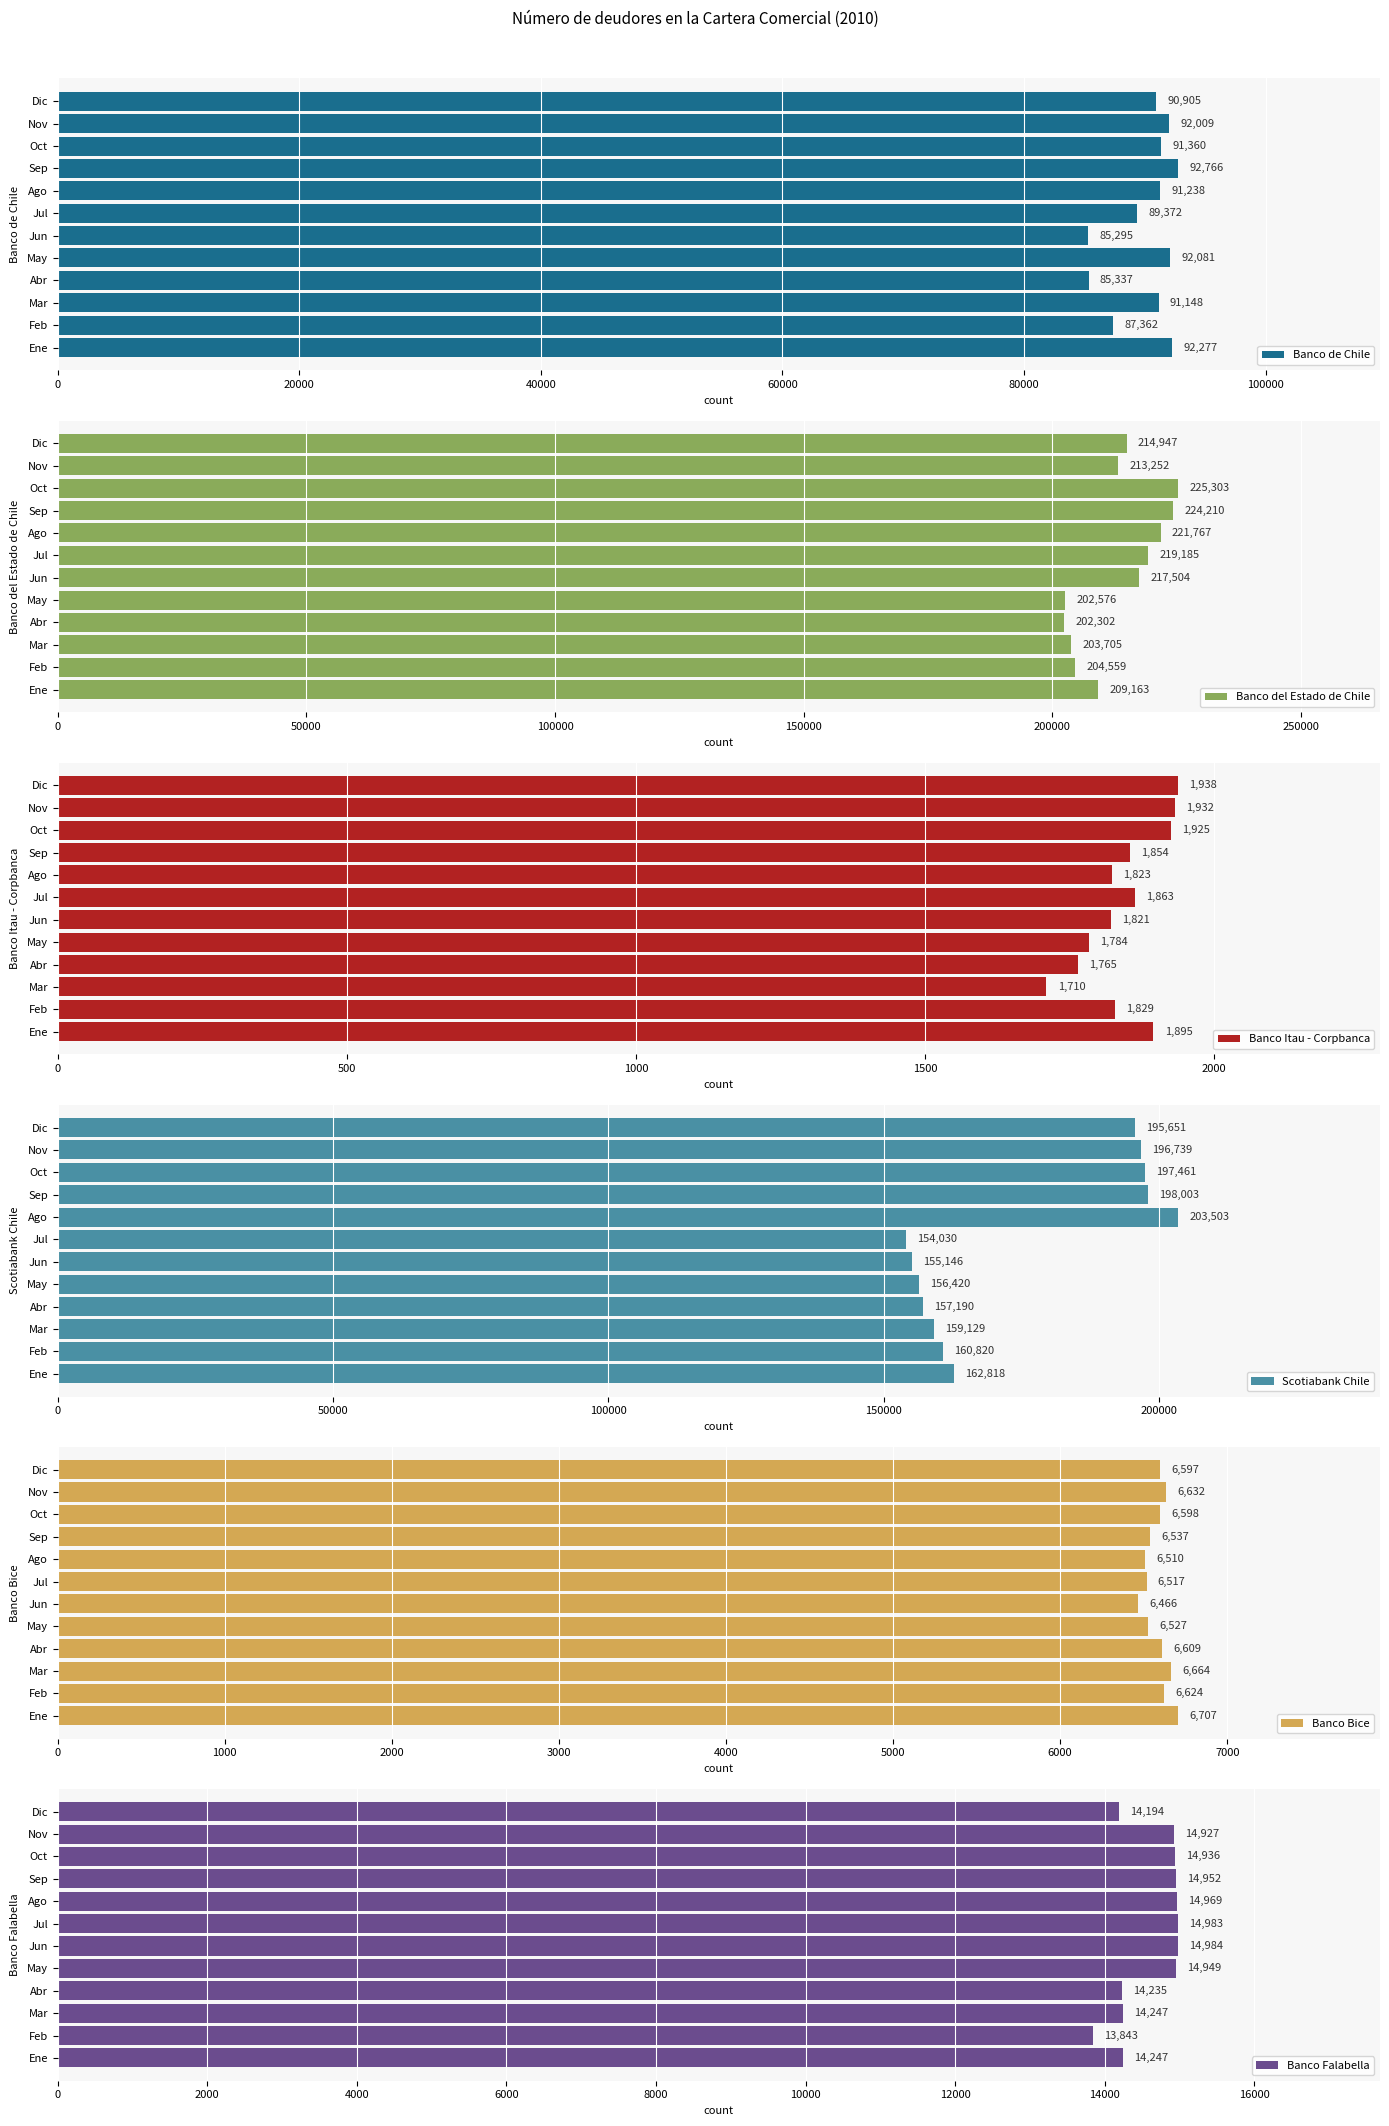

Reading left to right, list all the values displayed in this chart.

Banco de Chile: 92277	87362	91148	85337	92081	85295	89372	91238	92766	91360	92009	90905
Banco del Estado de Chile: 209163	204559	203705	202302	202576	217504	219185	221767	224210	225303	213252	214947
Banco Itau - Corpbanca: 1895	1829	1710	1765	1784	1821	1863	1823	1854	1925	1932	1938
Scotiabank Chile: 162818	160820	159129	157190	156420	155146	154030	203503	198003	197461	196739	195651
Banco Bice: 6707	6624	6664	6609	6527	6466	6517	6510	6537	6598	6632	6597
Banco Falabella: 14247	13843	14247	14235	14949	14984	14983	14969	14952	14936	14927	14194